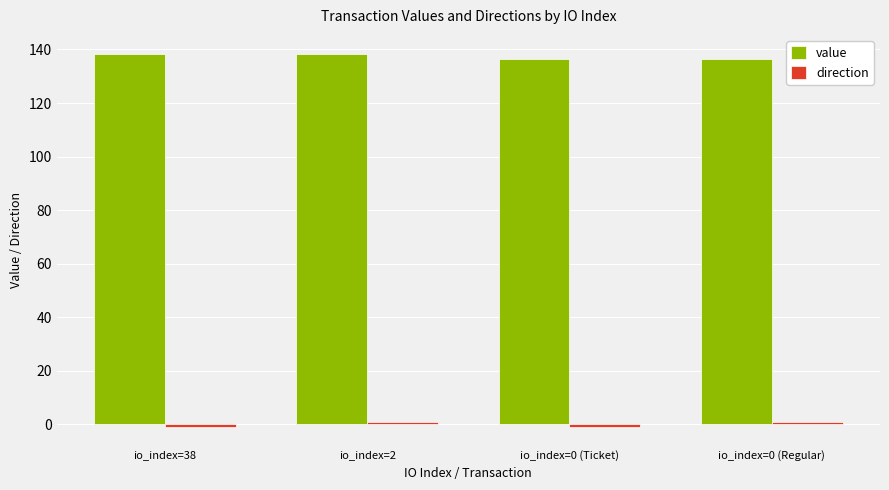

True or false: value has a value of 74.7 at io_index=0 (Regular).

False